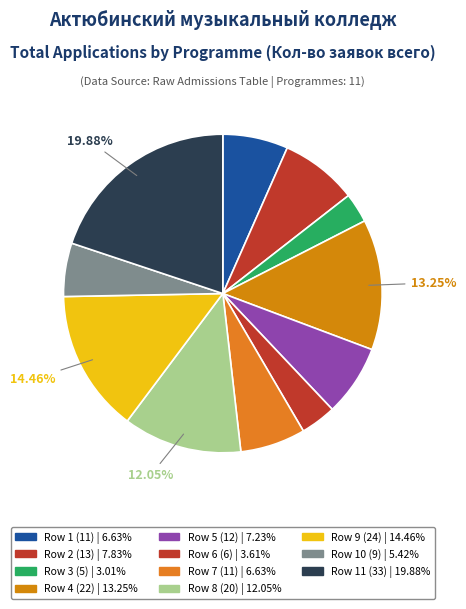

Does any single category account for the majority?

No